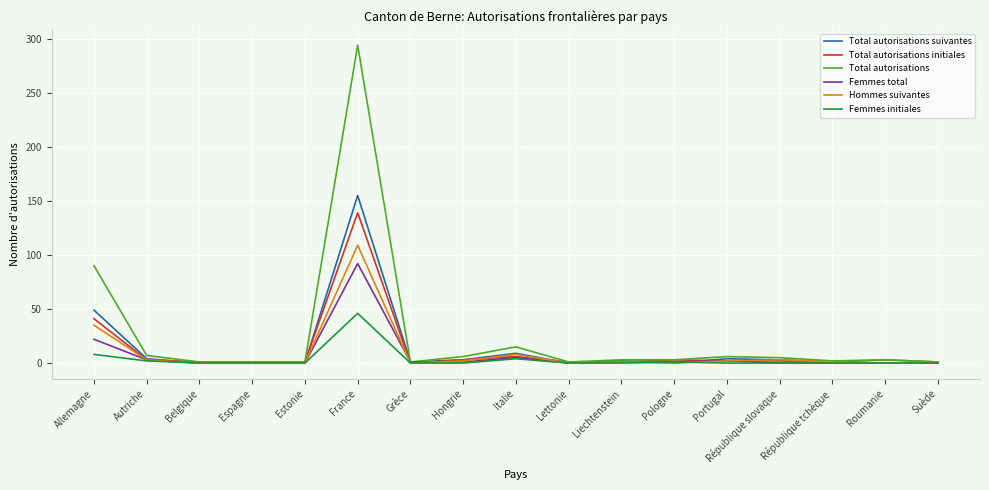

The value of Femmes initiales at République tchèque is 17. True or false?

False